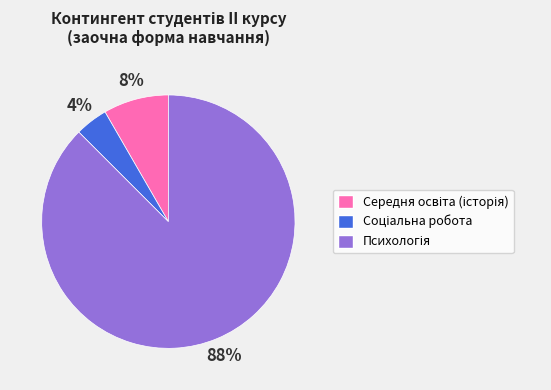

To the nearest percent, what is the average slice percentage?

33%